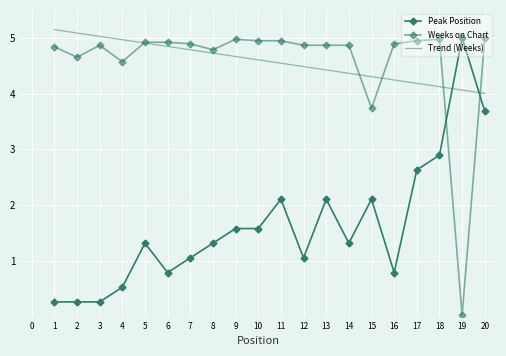

Is the value of Peak Position at 15 greater than the value of Weeks on Chart at 8?

No